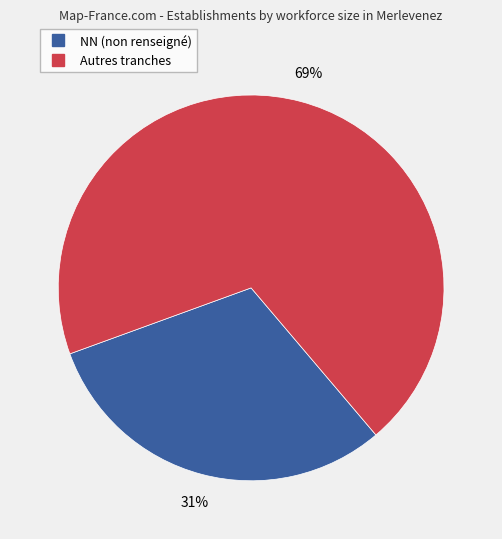

Is there a majority slice in this chart?

Yes